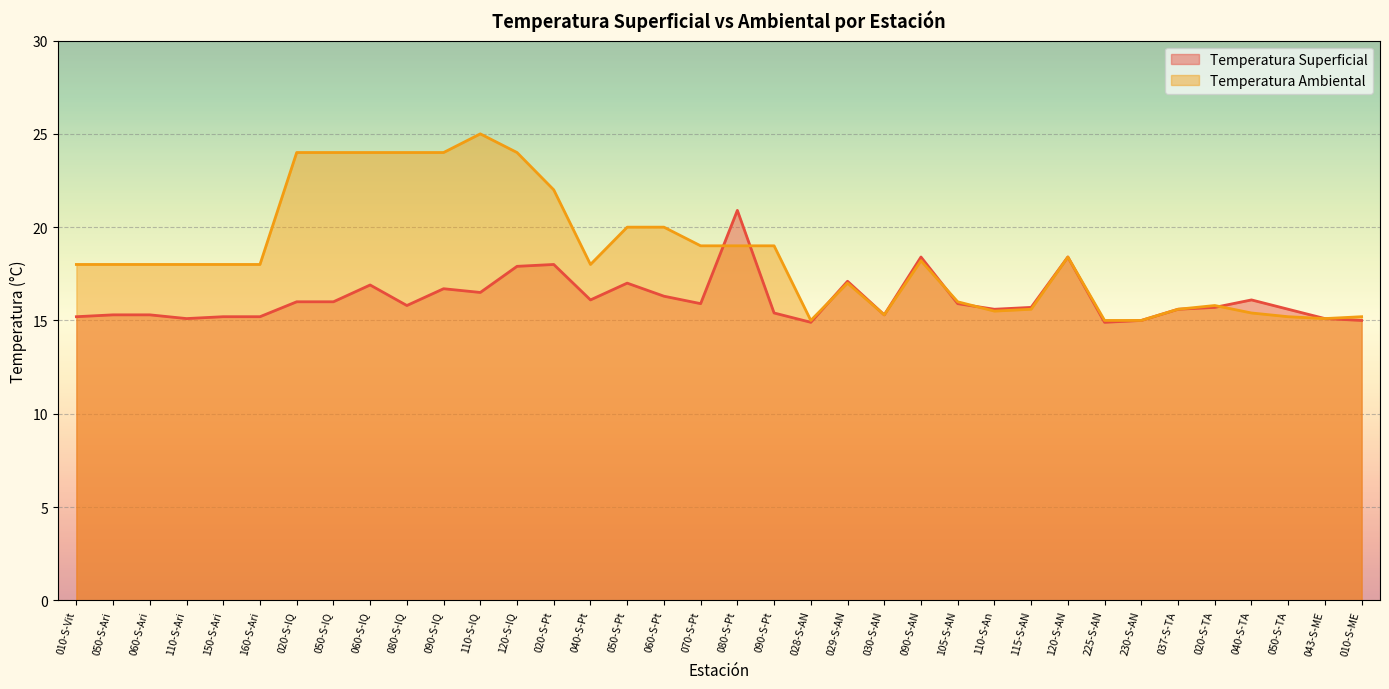

The Temperatura Ambiental series shows 5.1 at 060-S-Ari. True or false?

False